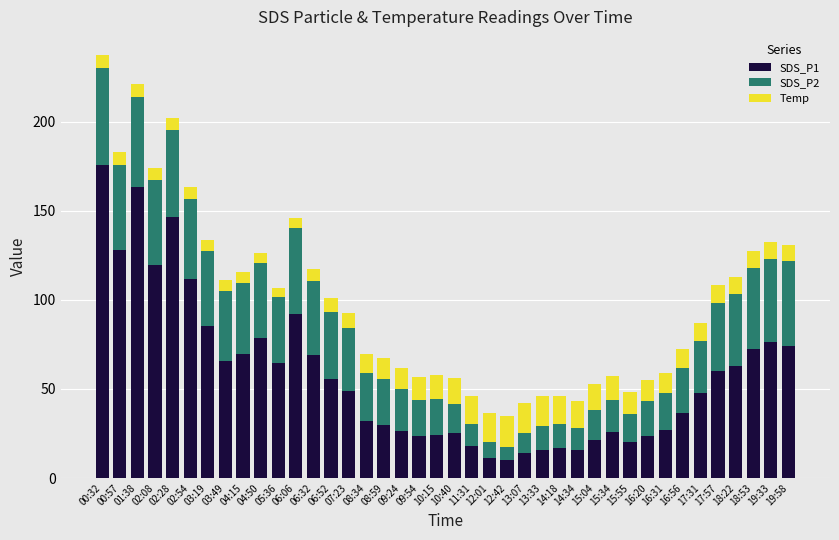

What is the average value of the SDS_P1 series?

57.1